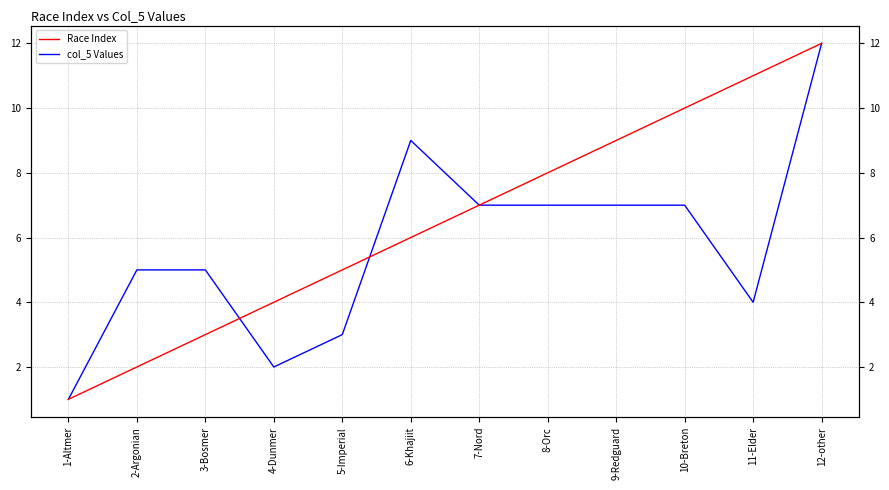

What are all the series names shown in the legend?

Race Index, col_5 Values